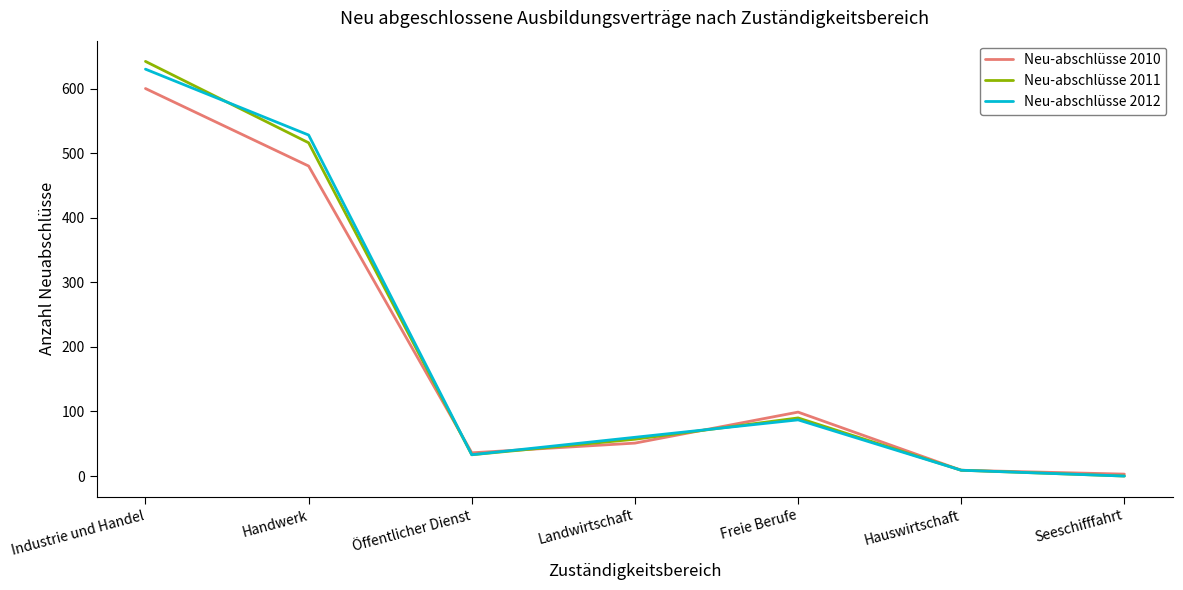

What is the total value across all series at Öffentlicher Dienst?

102